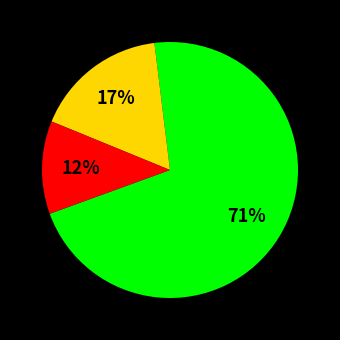

Is there any slice that represents more than half of the pie?

Yes